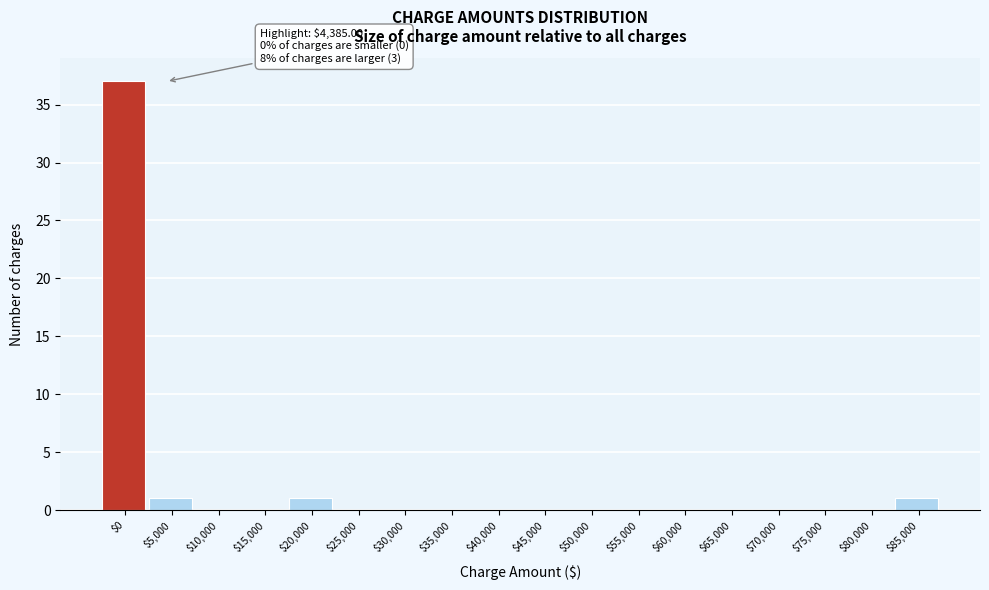

Which category has the highest value across all series?

$0